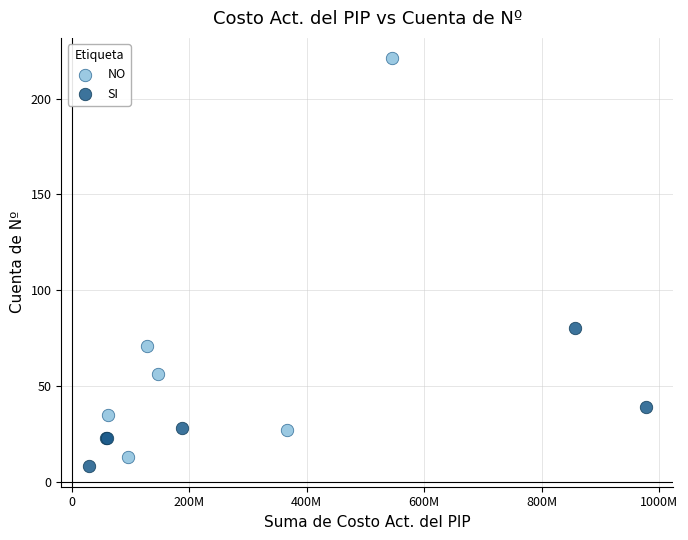

Which series has the largest Y range (max minus min)?

NO